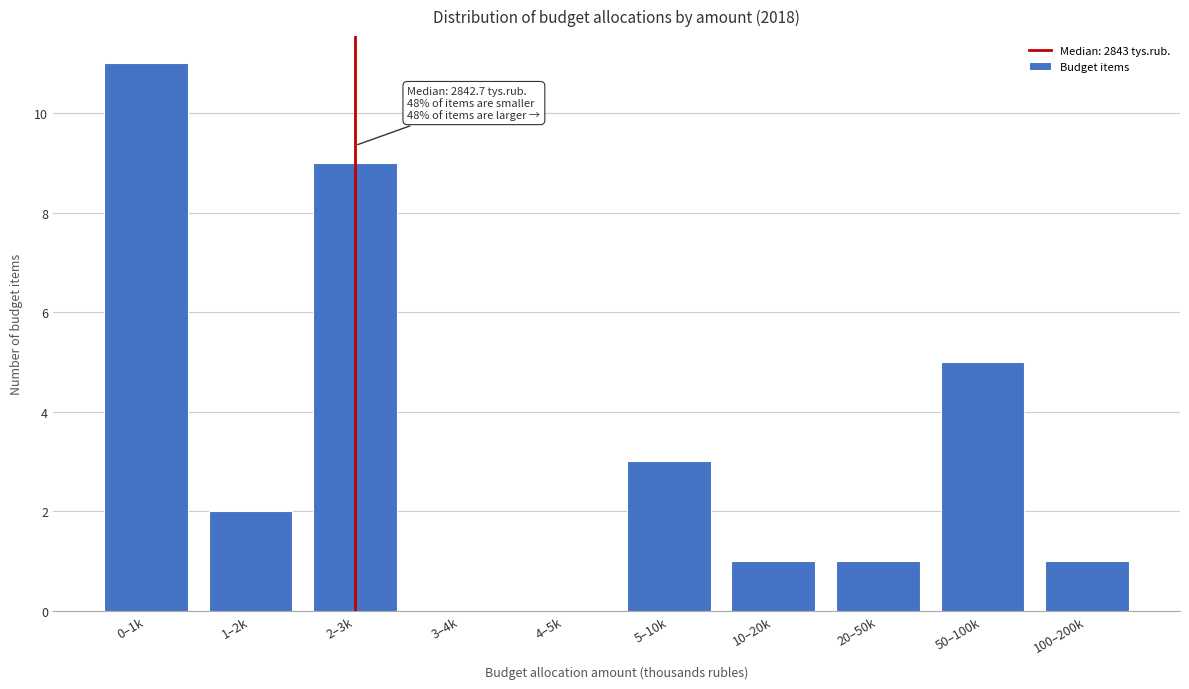

Reading right to left, extract all data points from this chart.

100–200k=1	50–100k=5	20–50k=1	10–20k=1	5–10k=3	4–5k=0	3–4k=0	2–3k=9	1–2k=2	0–1k=11